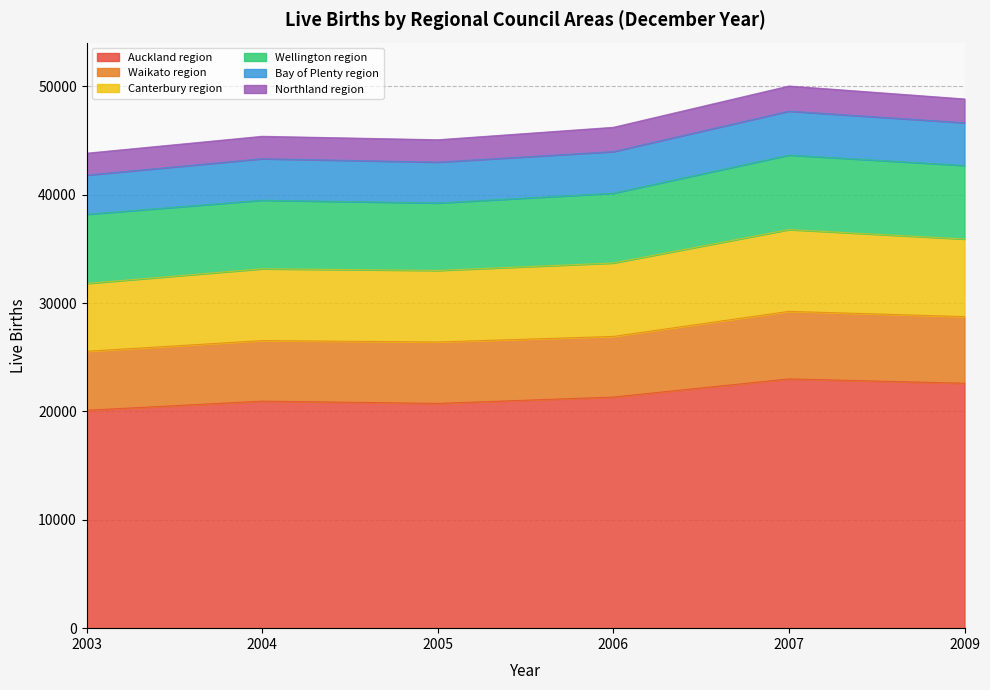

The Auckland region series shows 20745 at 2005. True or false?

True